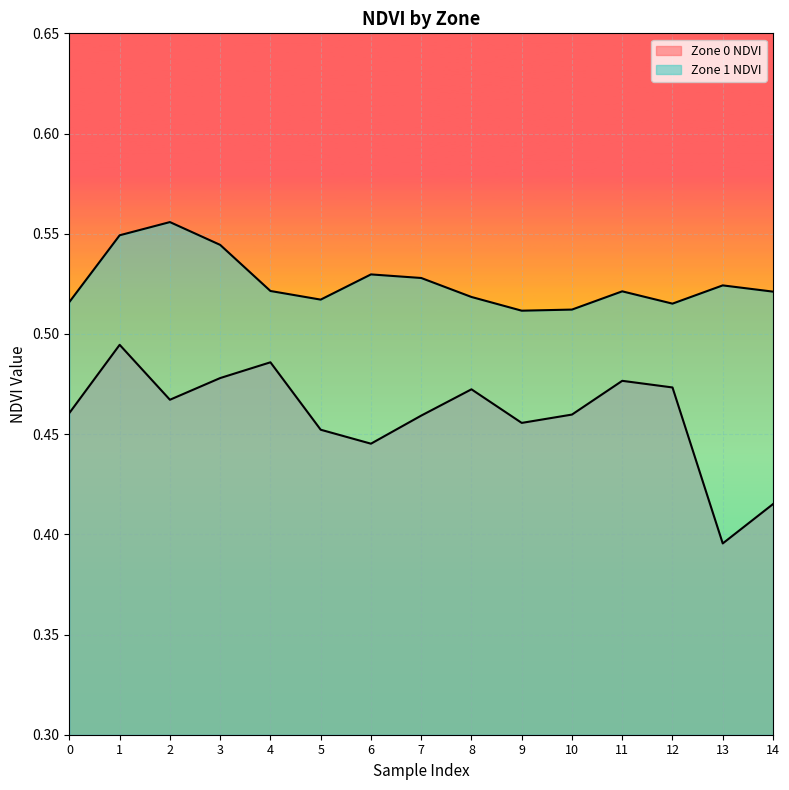

True or false: Zone 0 NDVI has a value of 0.8 at 0.

False